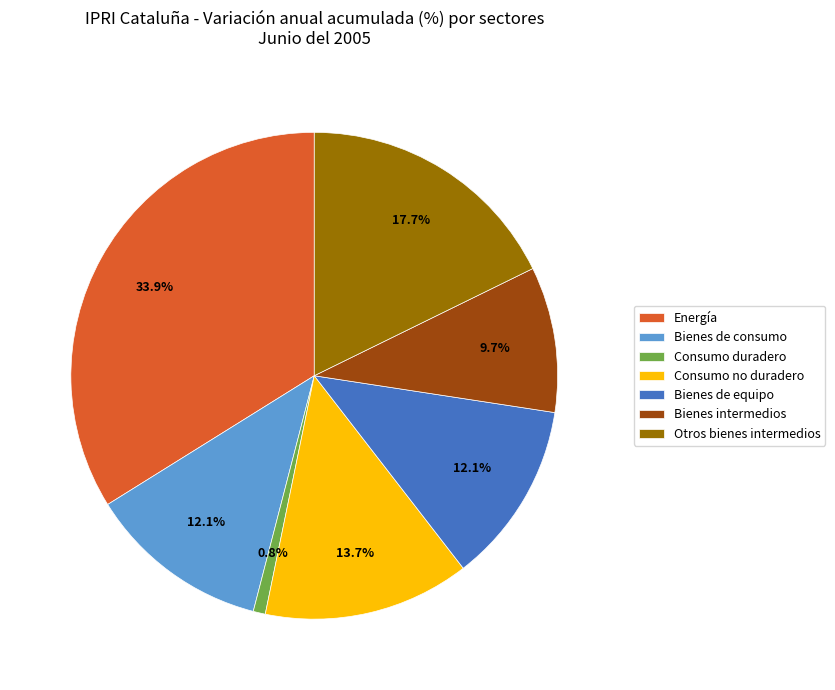

Do Bienes de equipo and Consumo no duradero together represent more than half of the pie?

No